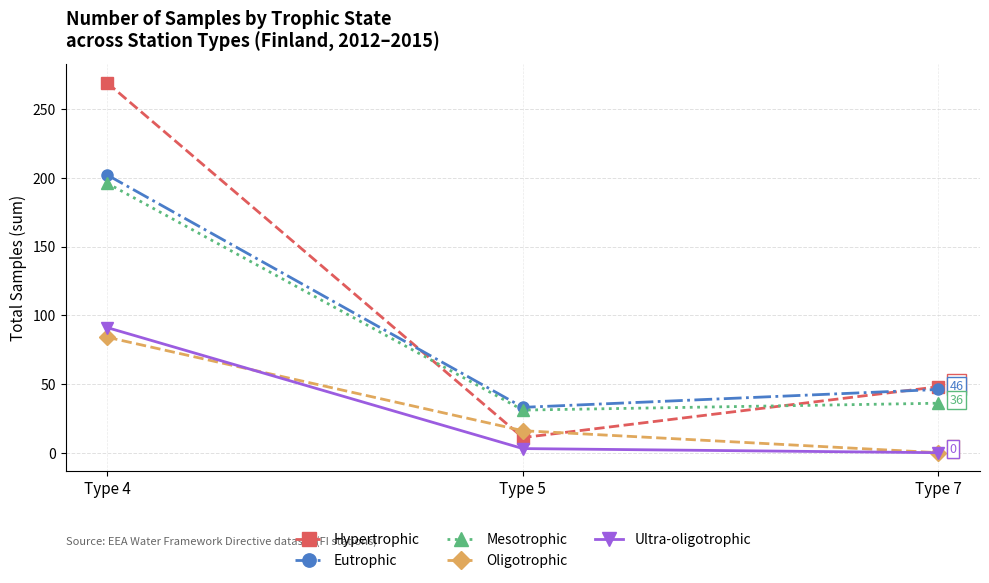

At which label is Oligotrophic closest to 42?

Type 5